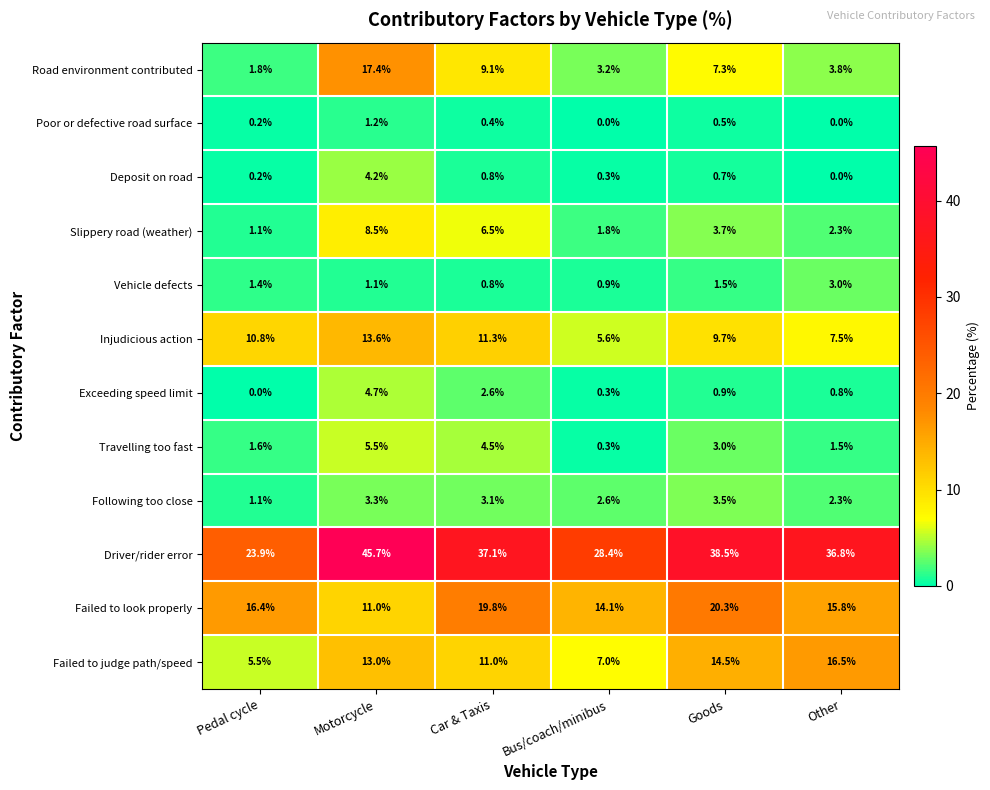

What is the lowest value of the Road environment contributed series?

1.8